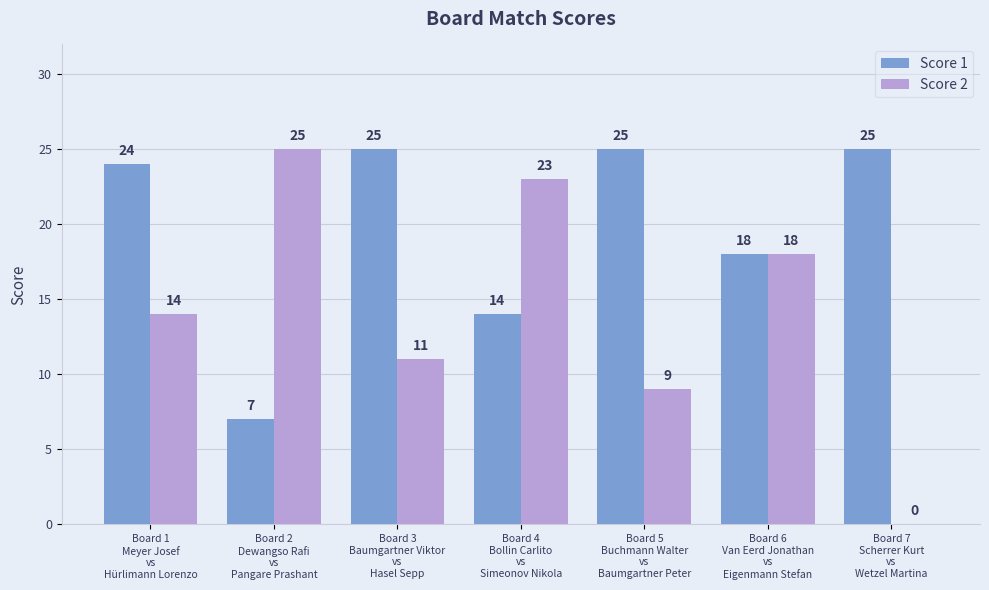

True or false: Score 2 has a value of 0 at Board 7
Scherrer Kurt
vs
Wetzel Martina.

True